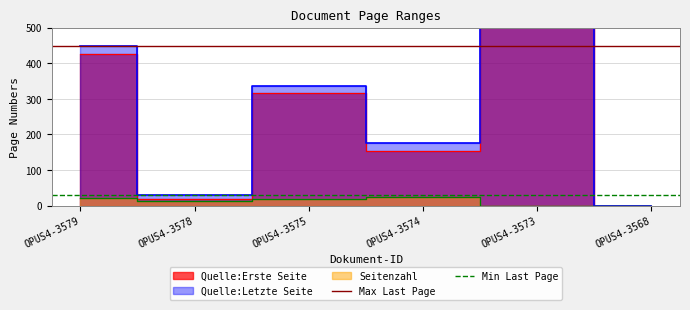

What is the sum of all Max Last Page values?

896